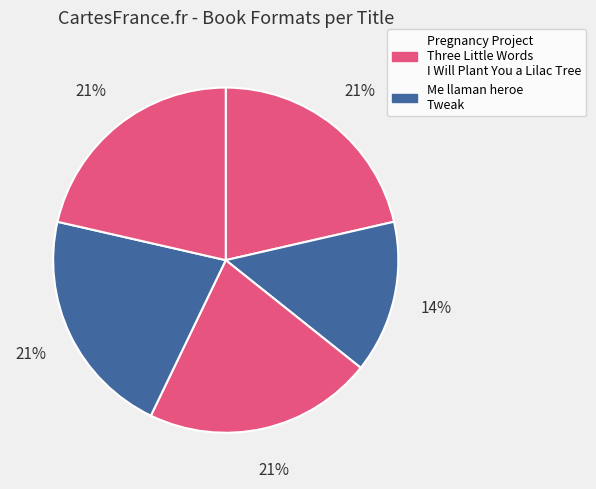

How many segments does this pie chart have?

5